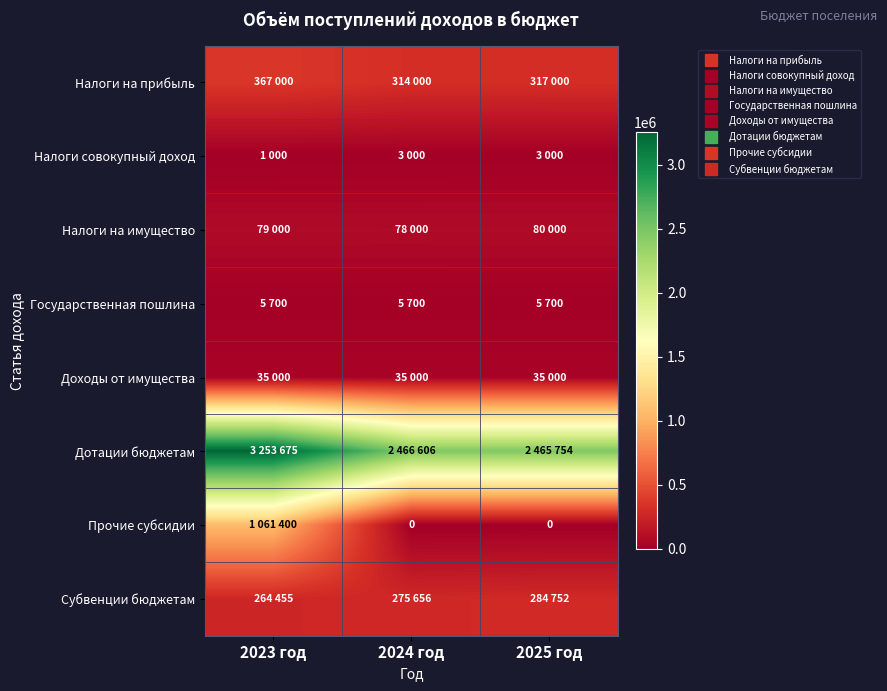

Which category has the lowest value across all series?

2024 год